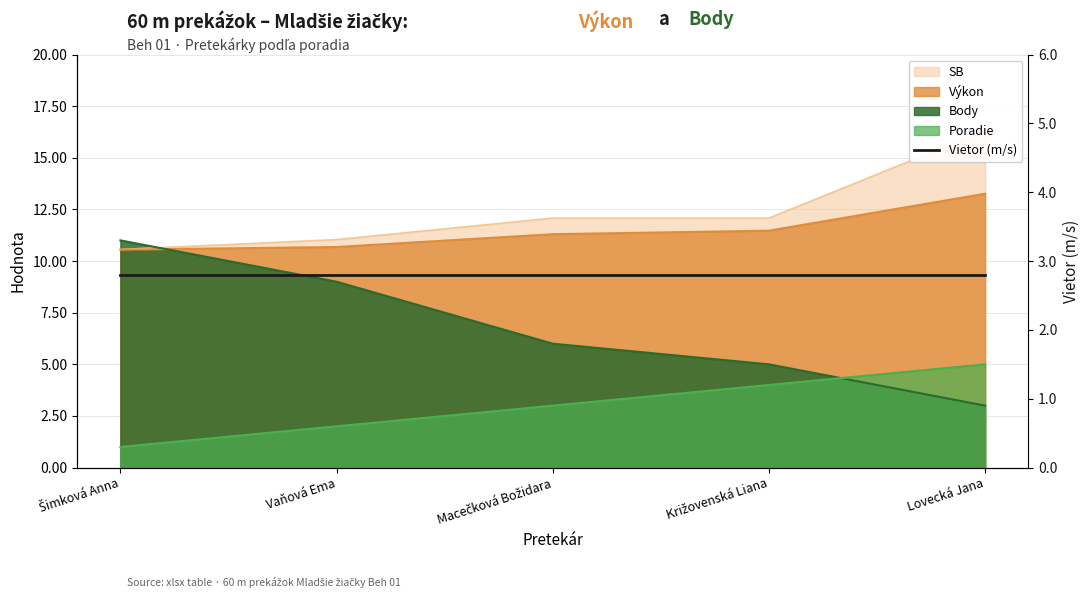

Reading left to right, list all the values displayed in this chart.

Poradie: Šimková Anna=1.0	Vaňová Ema=2.0	Macečková Božidara=3.0	Križovenská Liana=4.0	Lovecká Jana=5.0
Výkon: Šimková Anna=10.6	Vaňová Ema=10.7	Macečková Božidara=11.3	Križovenská Liana=11.5	Lovecká Jana=13.3
Body: Šimková Anna=11.0	Vaňová Ema=9.0	Macečková Božidara=6.0	Križovenská Liana=5.0	Lovecká Jana=3.0
SB: Šimková Anna=10.6	Vaňová Ema=11.0	Macečková Božidara=12.1	Križovenská Liana=12.1	Lovecká Jana=16.3